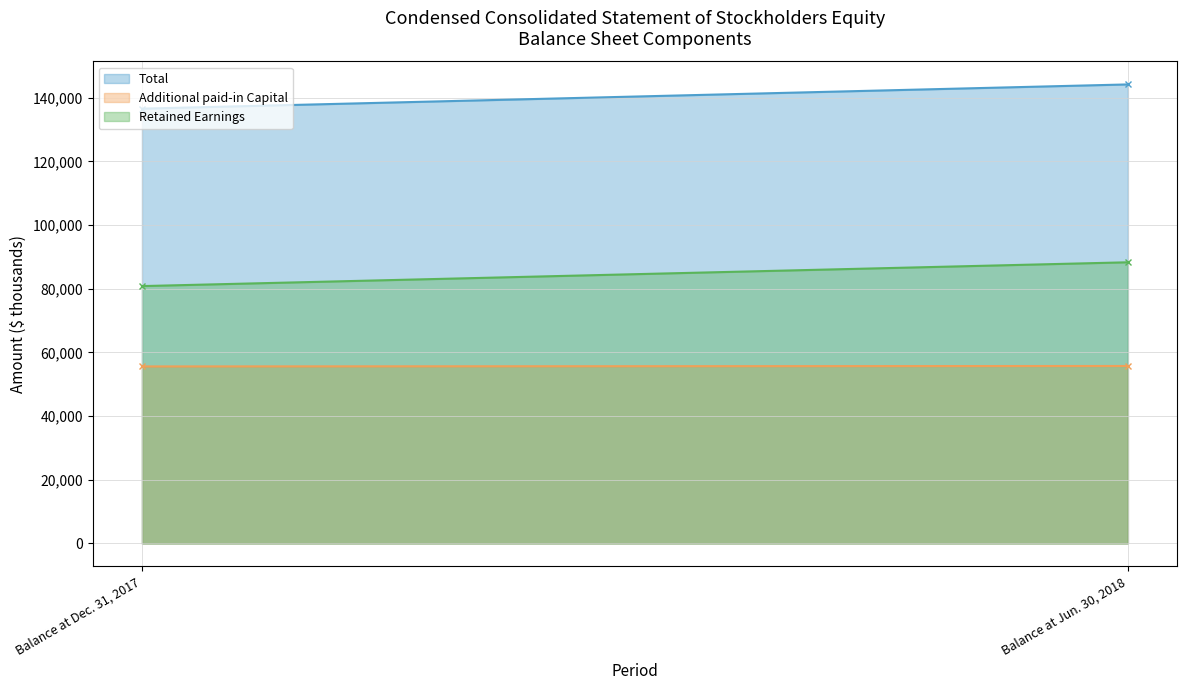

True or false: Additional paid-in Capital has a value of 80177 at Balance at Dec. 31, 2017.

False